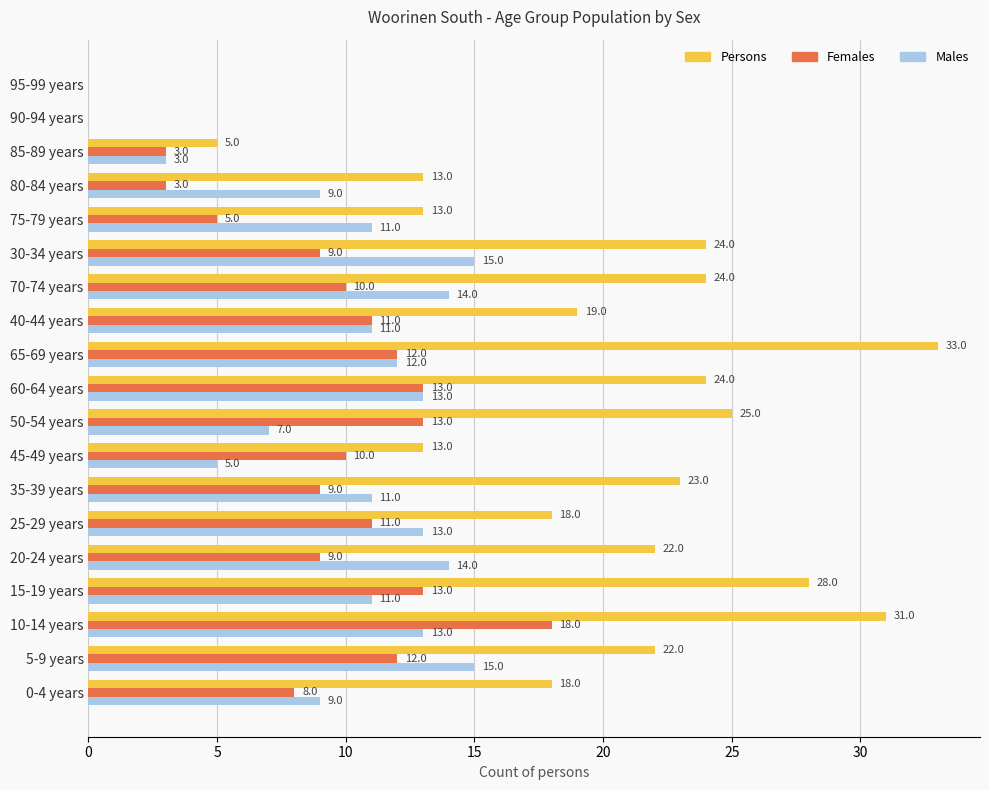

At which category is the sum across all series the highest?

10-14 years